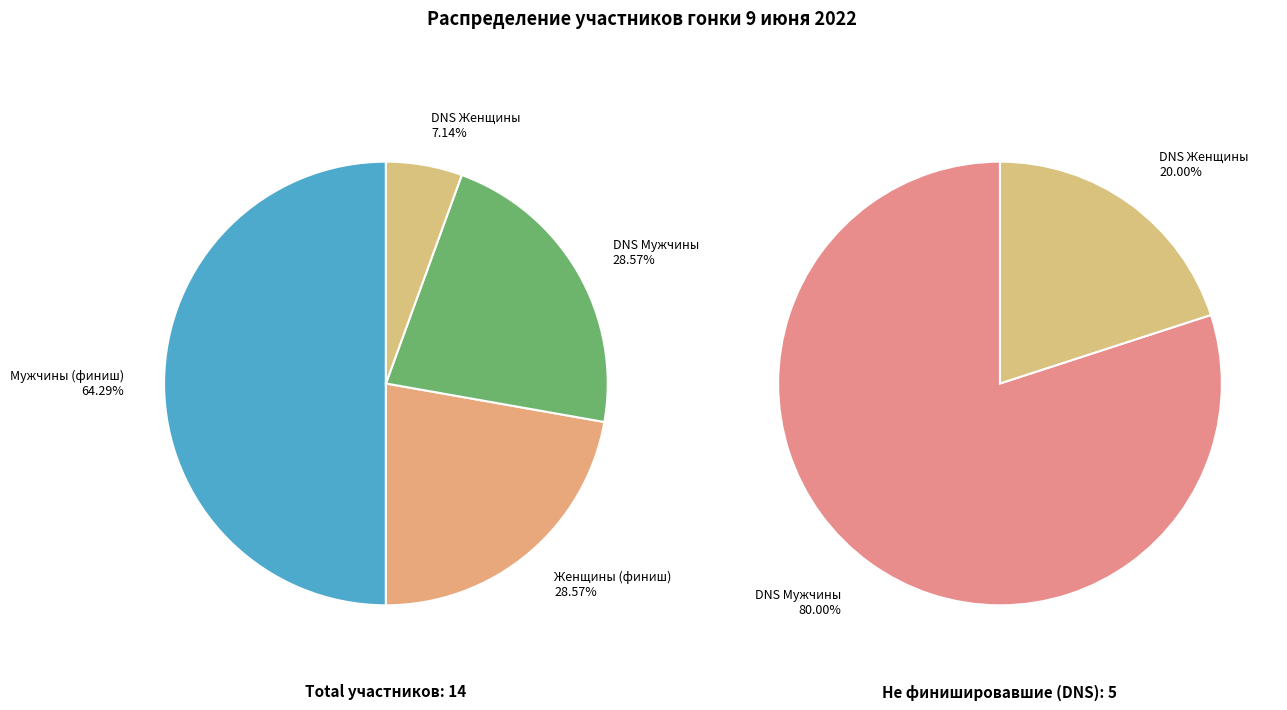

To the nearest percent, what portion does DNS (Женщины) represent?

6%